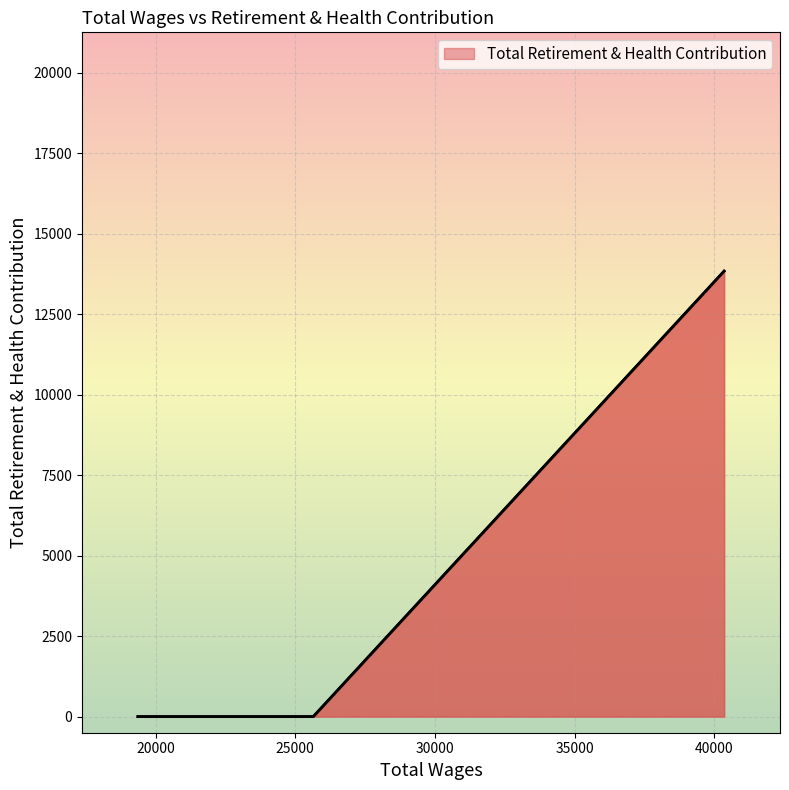

What is the difference between the maximum and minimum values?

13832